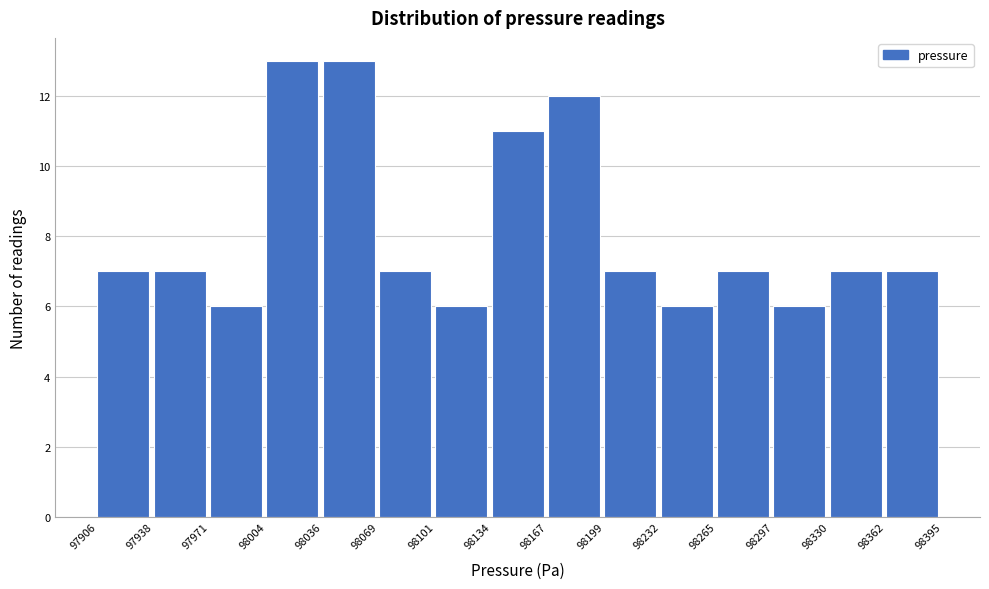

Reading left to right, list every bar in this chart as the range it spans on the x-axis followed by its height. The values are not printed on the chart, so give them approximately, as read against the axis.

97906 to 97938: 7
97938 to 97971: 7
97971 to 98004: 6
98004 to 98036: 13
98036 to 98069: 13
98069 to 98101: 7
98101 to 98134: 6
98134 to 98167: 11
98167 to 98199: 12
98199 to 98232: 7
98232 to 98265: 6
98265 to 98297: 7
98297 to 98330: 6
98330 to 98362: 7
98362 to 98395: 7